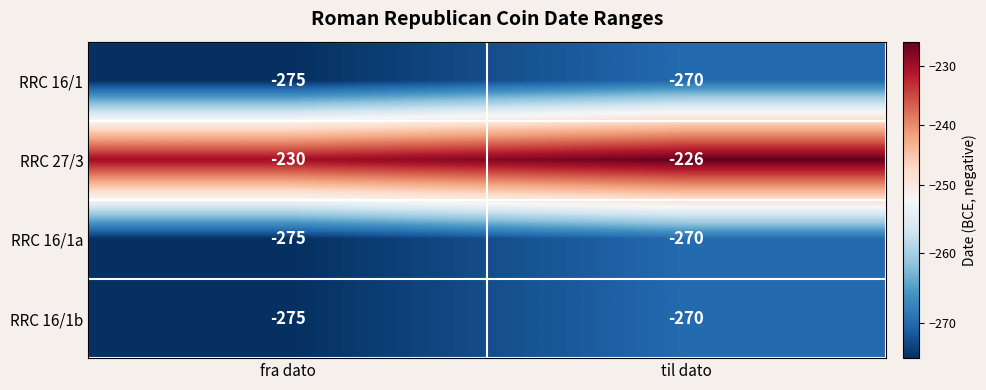

What value does the RRC 16/1 series have at fra dato?

-275